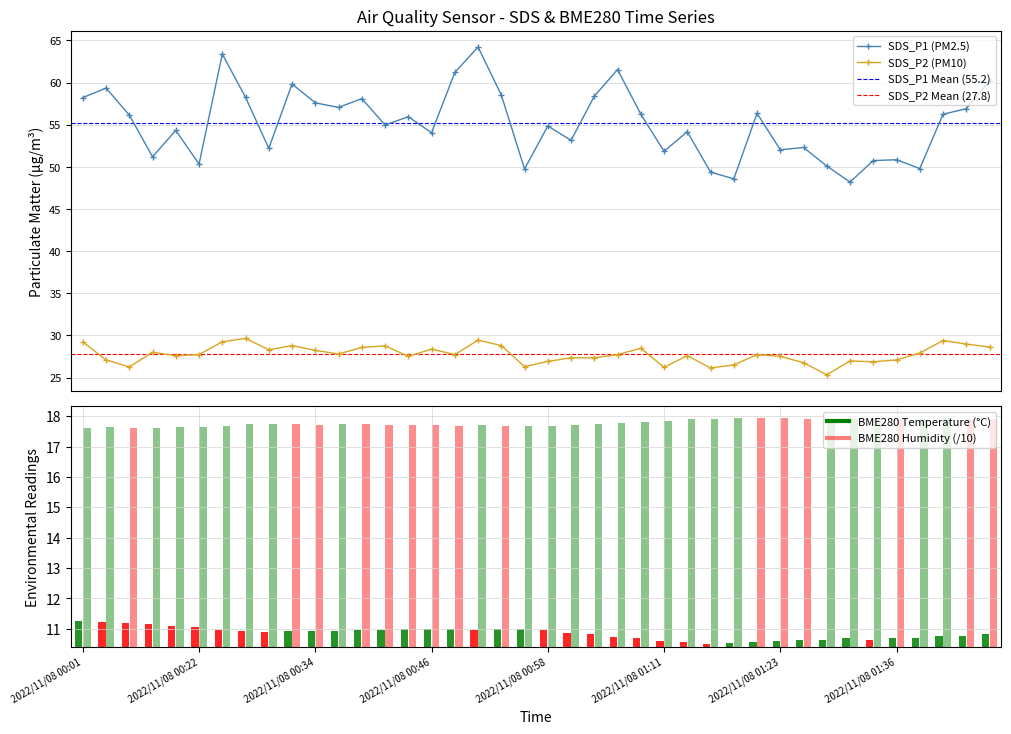

How many data points in SDS_P1 are above 55?

20